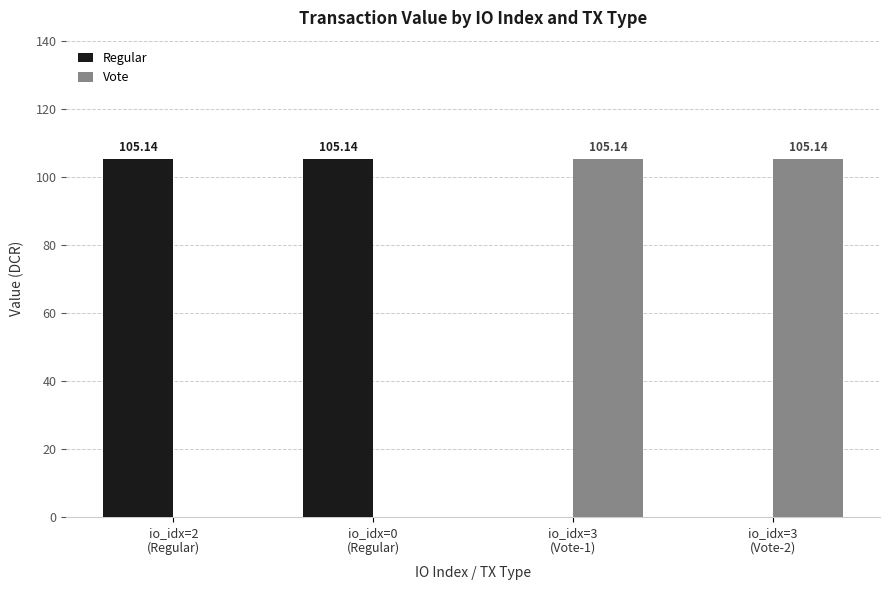

What is the sum of all Regular values?

210.3